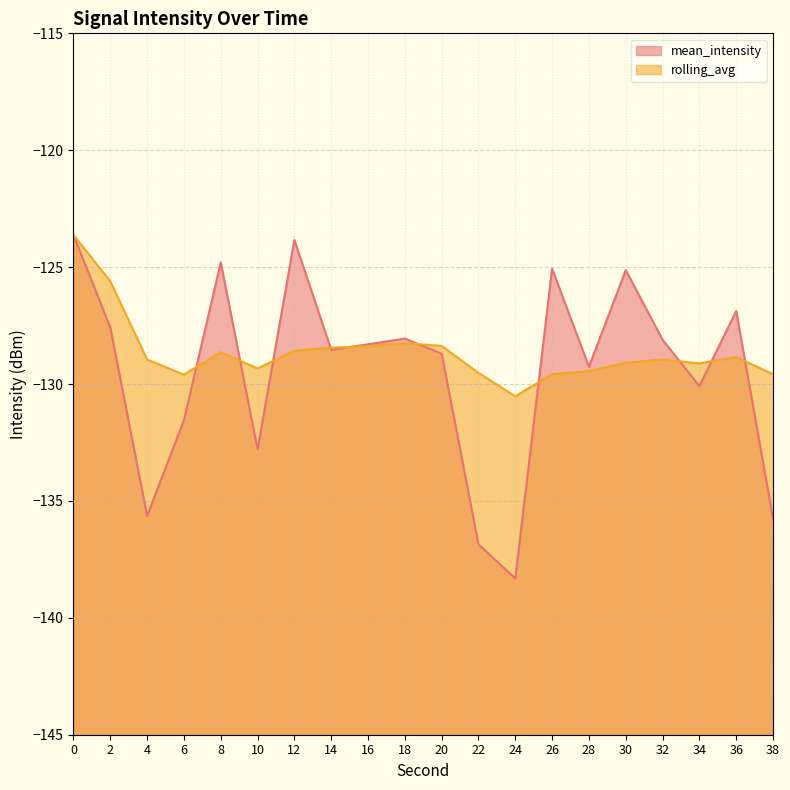

The value of rolling_avg at 22 is -129.5. True or false?

True